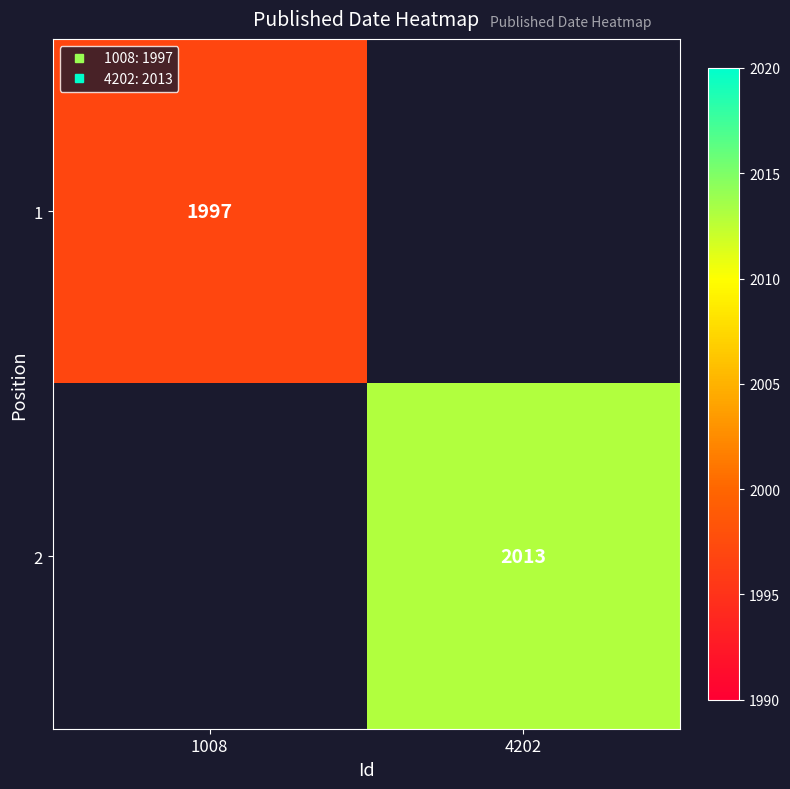

Which category has the lowest value in the 1 series?

1008